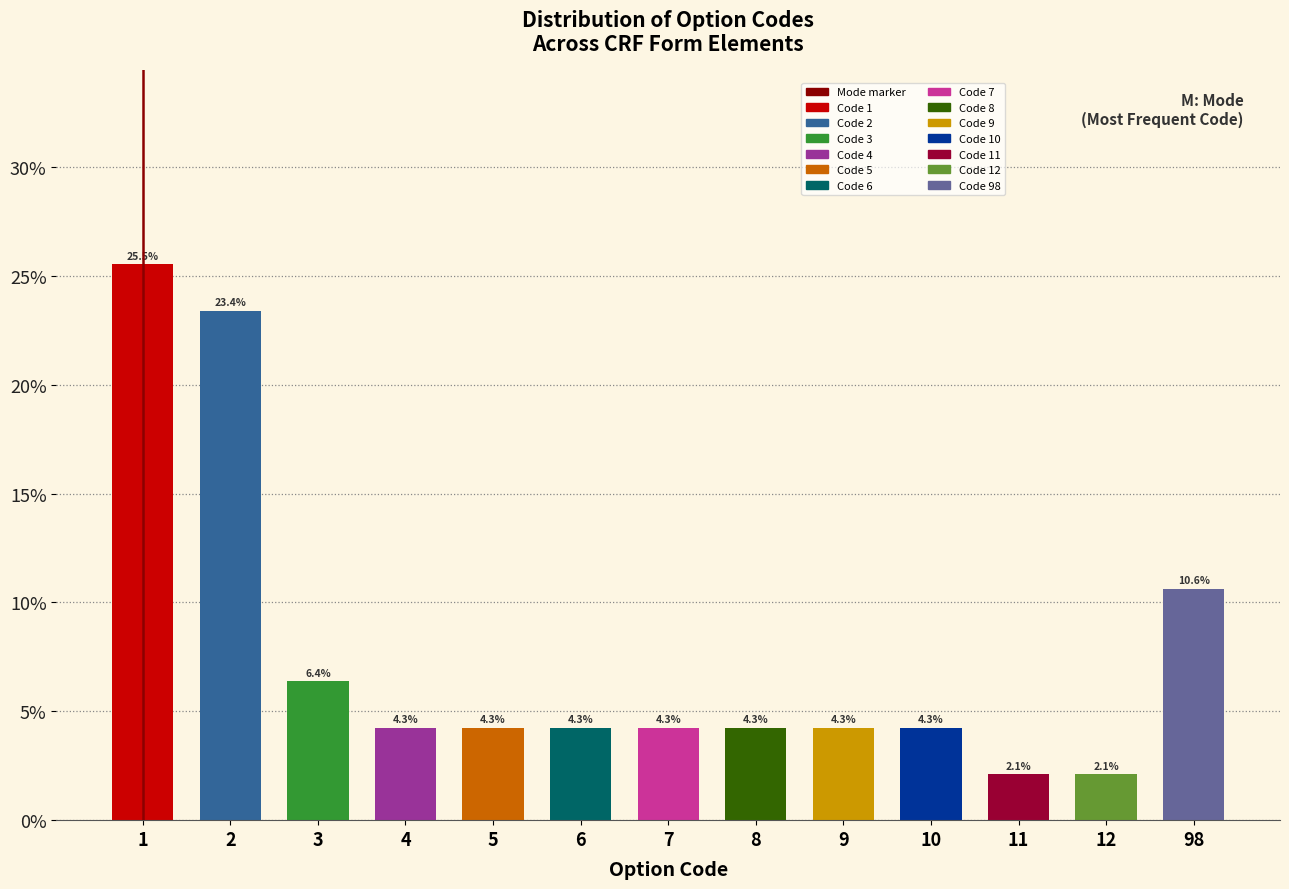

Reading right to left, what are all the values shown in this chart?

98=10.6	12=2.1	11=2.1	10=4.3	9=4.3	8=4.3	7=4.3	6=4.3	5=4.3	4=4.3	3=6.4	2=23.4	1=25.5